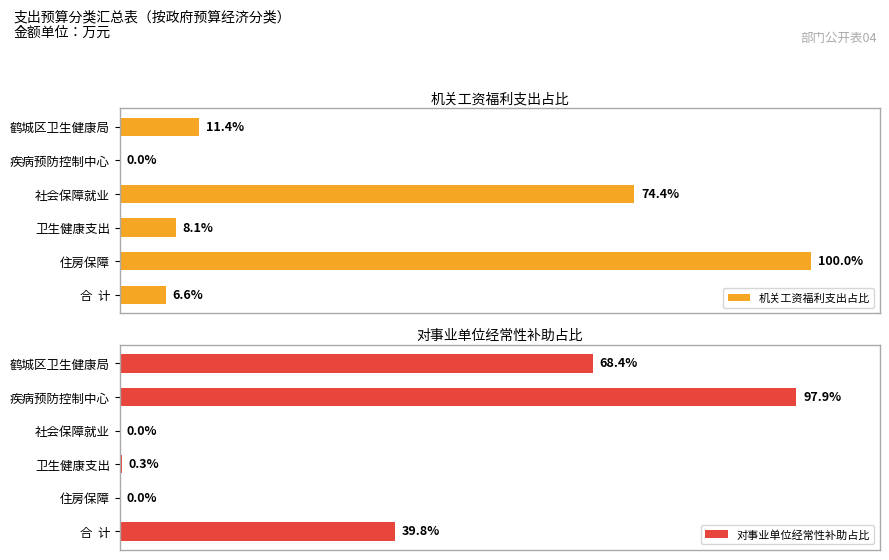

Reading left to right, what are all the values shown in this chart?

机关工资福利支出占比: 11.4	0.0	74.4	8.1	100.0	6.6
对事业单位经常性补助占比: 68.4	97.9	0.0	0.3	0.0	39.8